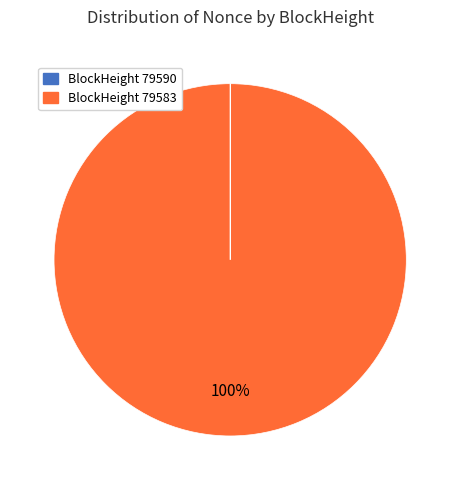

To the nearest percent, what is the difference between the largest and smallest slice percentages?

100%